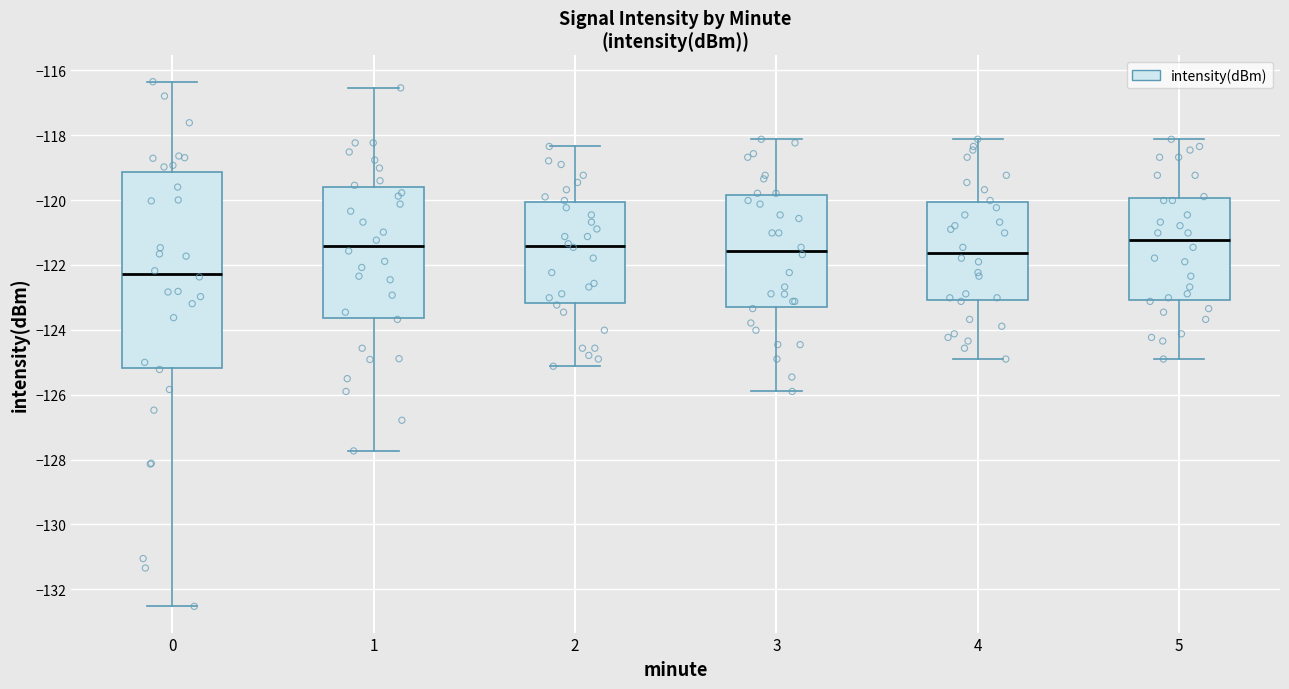

Comparing the boxes themselves (not the whiskers), which one is the tallest?

0